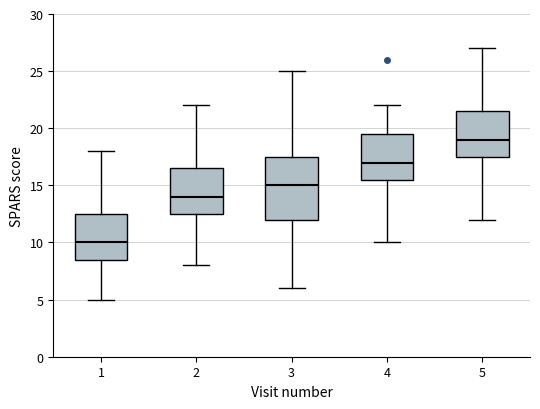

Where is the lower edge of the box at x = 4 on the y-axis? The values are not printed on the chart, so give them approximately, as read against the axis.

15.5